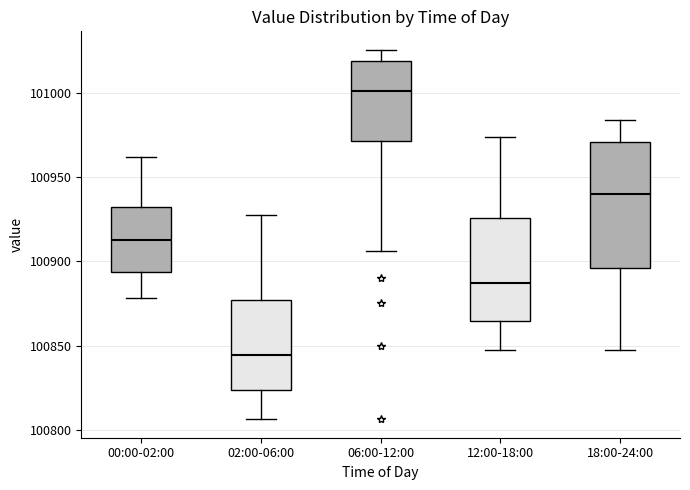

Comparing the boxes themselves (not the whiskers), which one is the tallest?

18:00-24:00